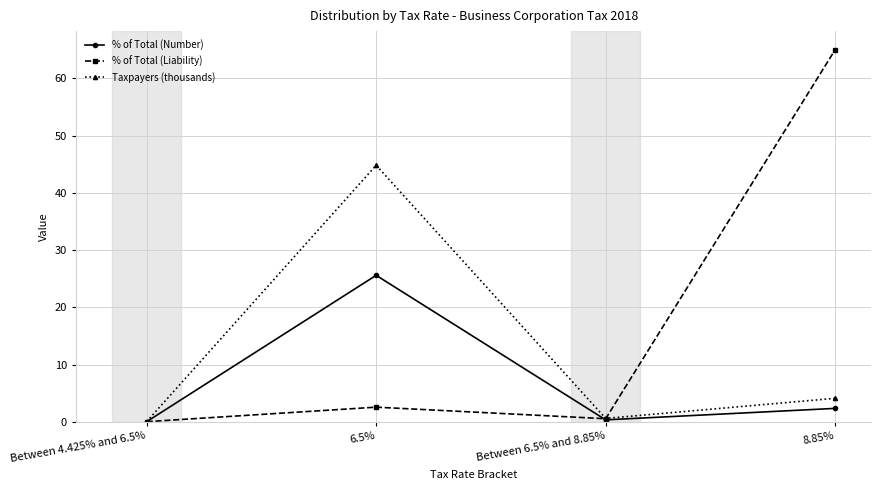

Which category has the highest value in the % of Total (Liability) series?

8.85%